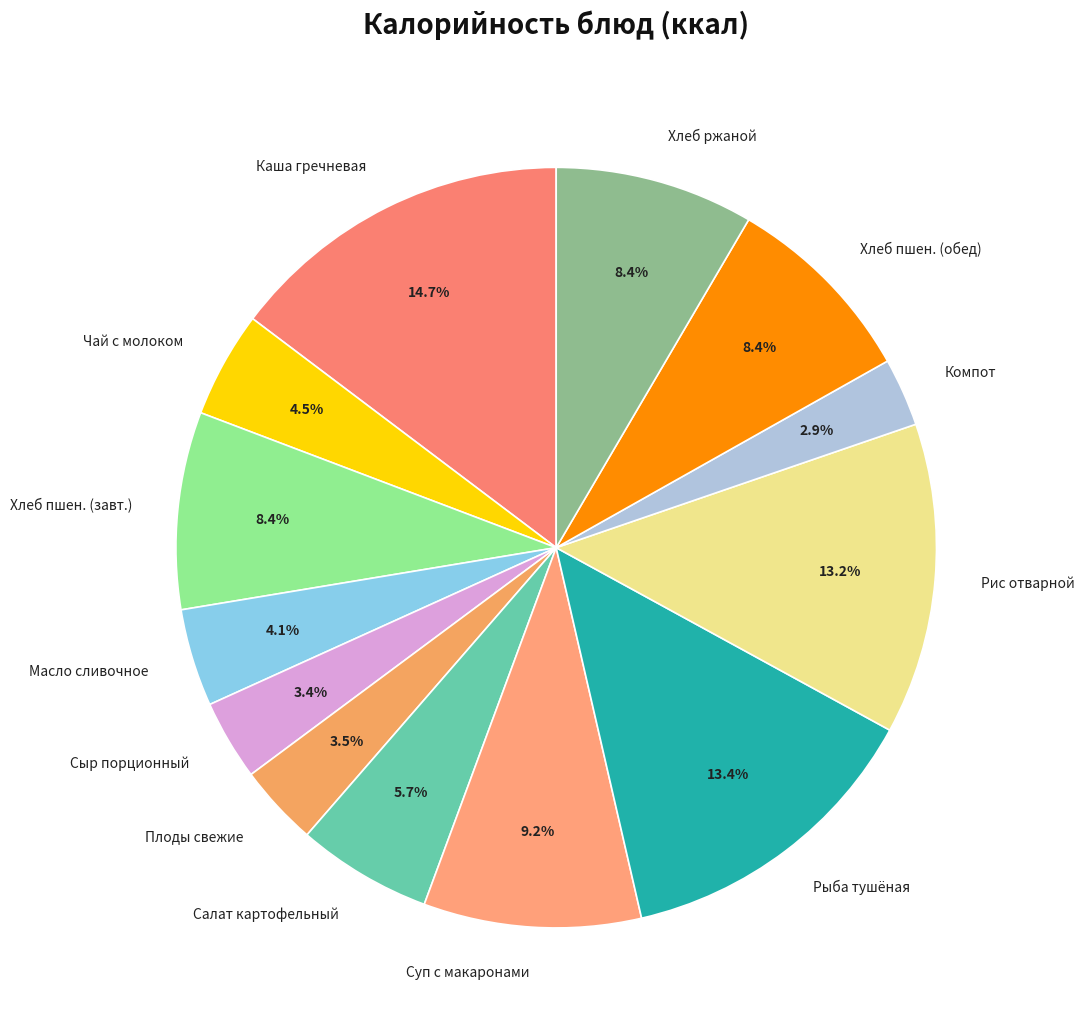

Is there a majority slice in this chart?

No